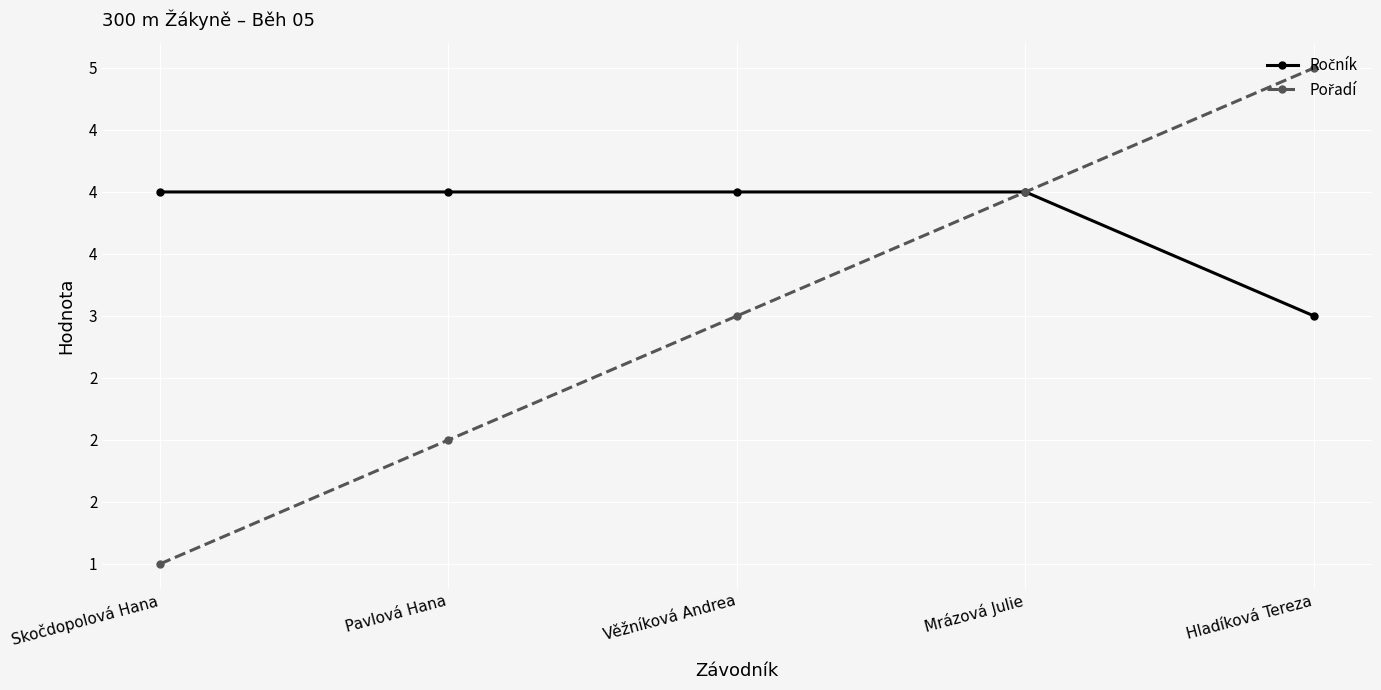

Is this an area chart (filled region under the line)?

No